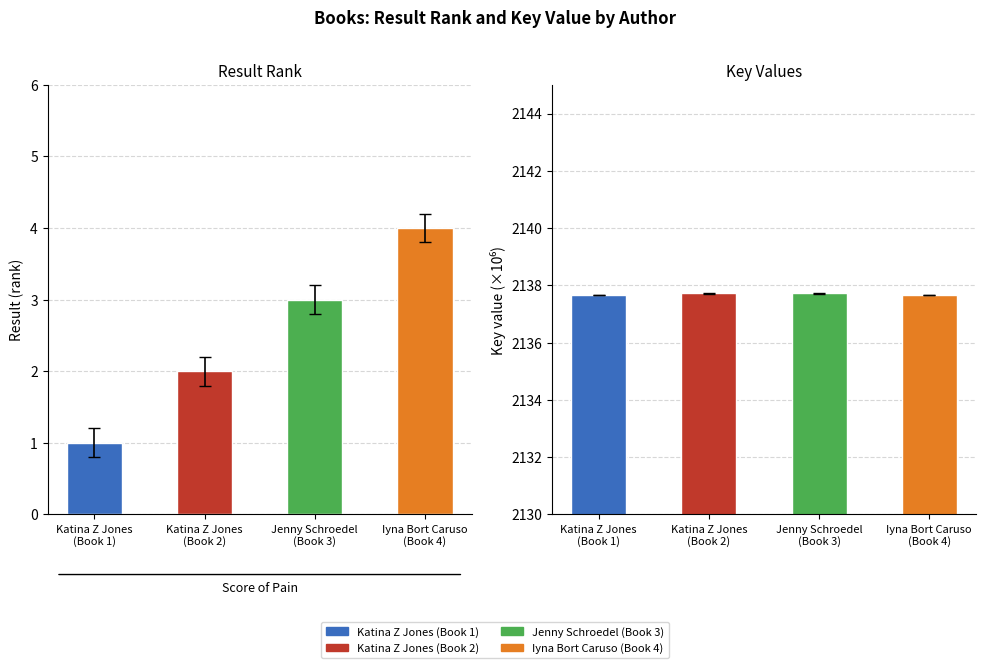

Does the chart contain any negative values?

No